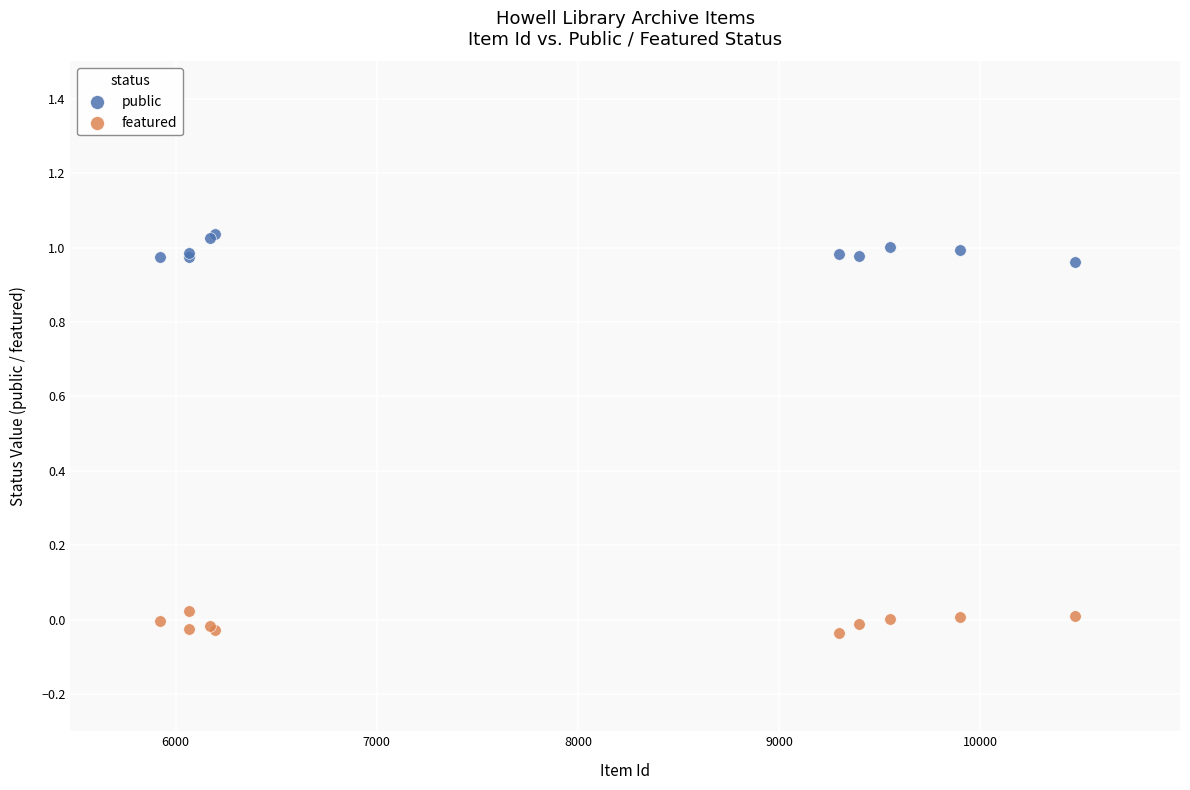

Which series reaches the minimum Y coordinate?

featured